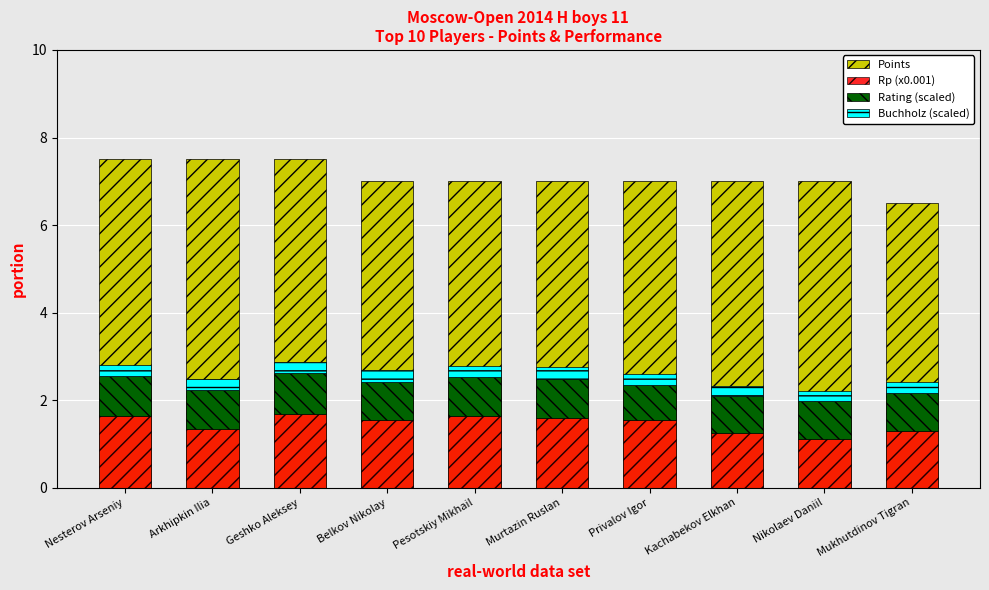

Which series has the largest total across all categories?

Points